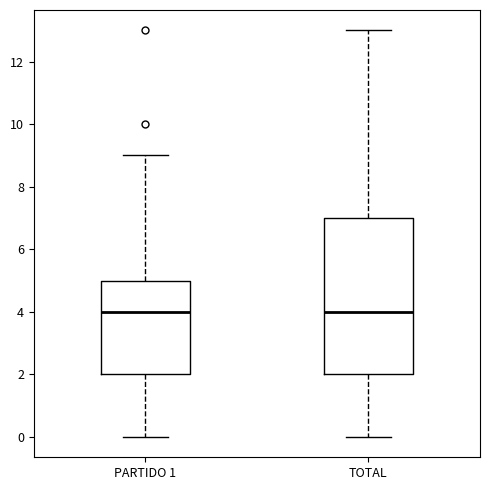

Reading left to right, read every box against the y-axis: the position of its median line, the range the box covers, and the ends of its whiskers. The values are not printed on the chart, so give them approximately, as read against the axis.

PARTIDO 1: median 4, box 2 to 5, whiskers 0 to 9
TOTAL: median 4, box 2 to 7, whiskers 0 to 13